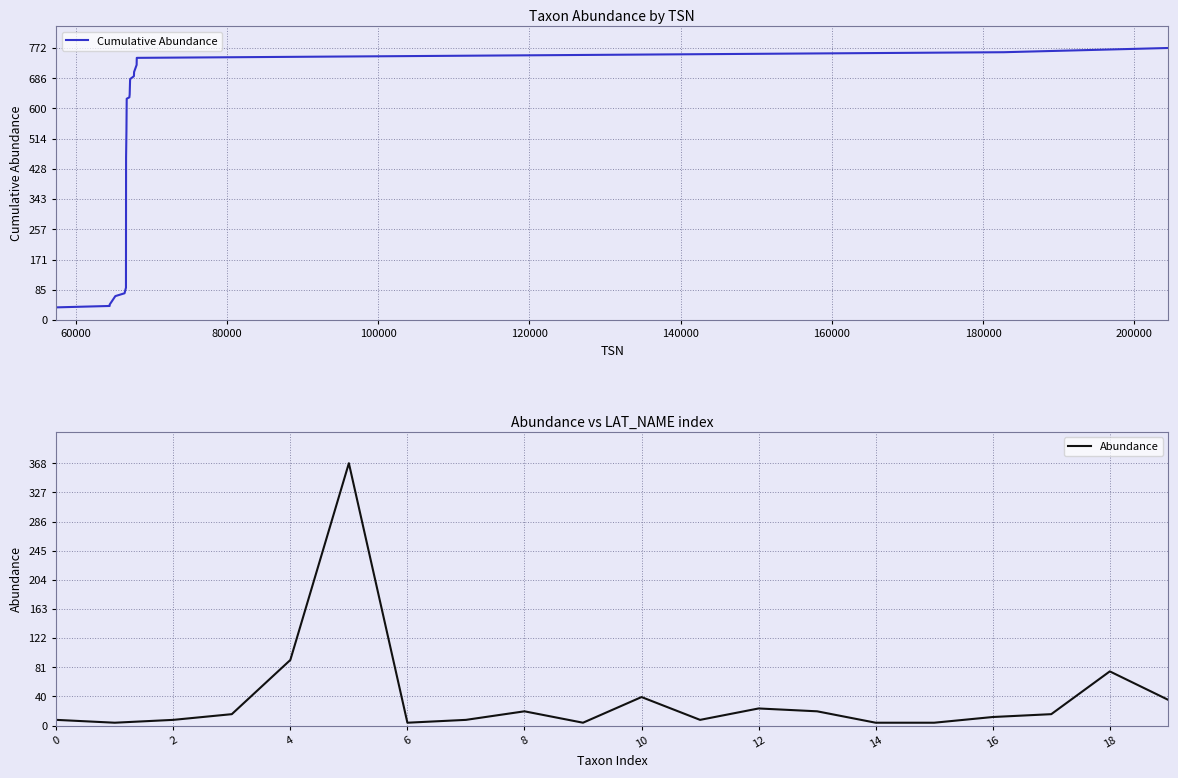

How many distinct data groups are displayed?

2